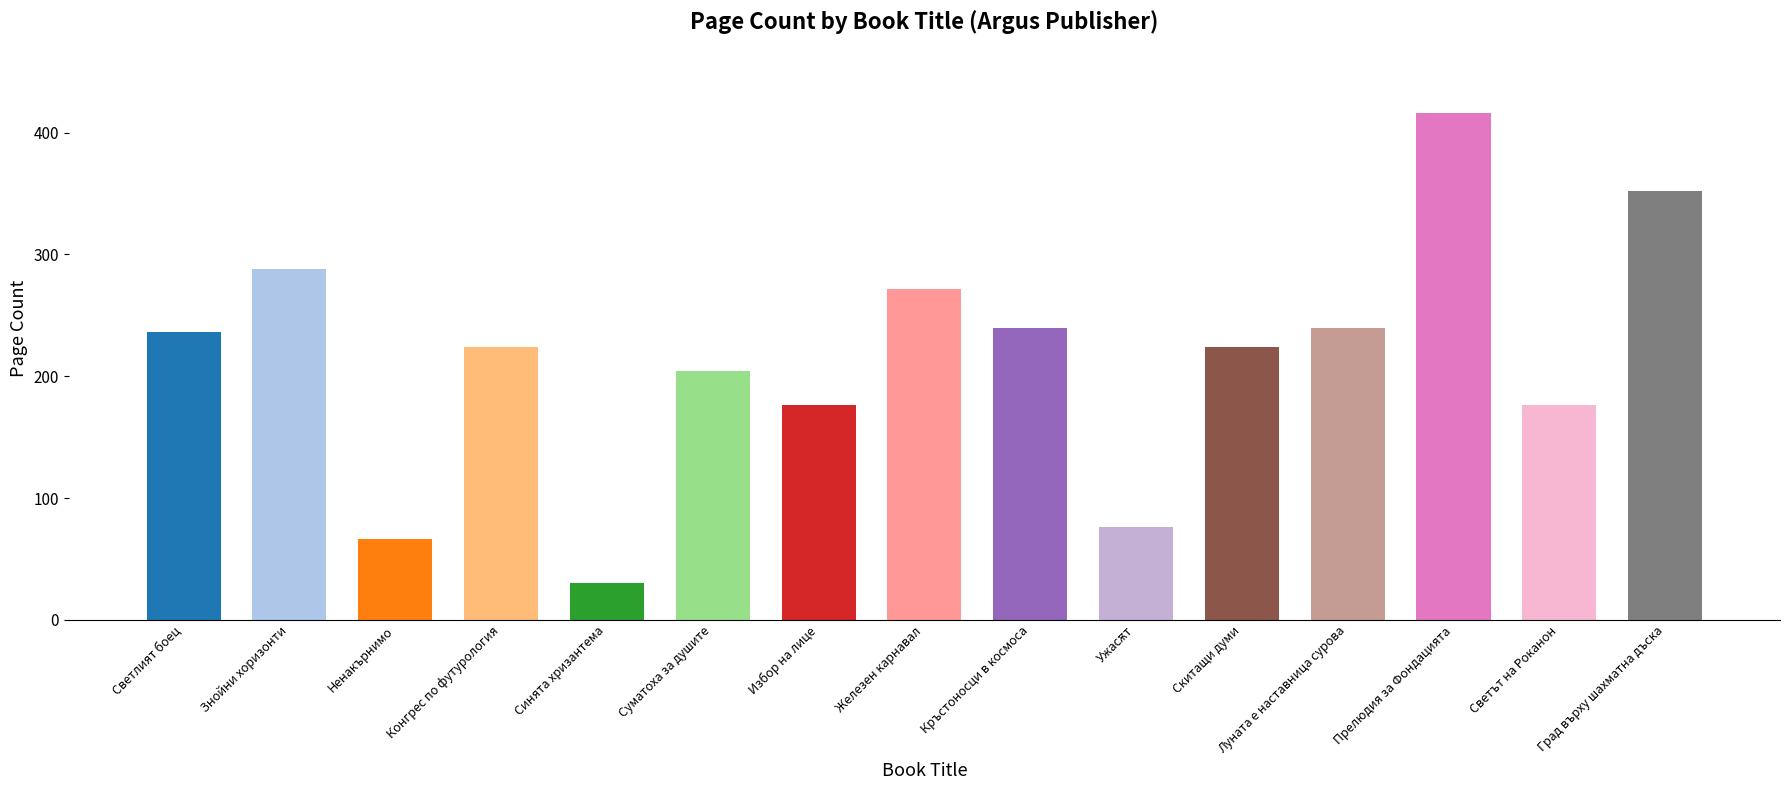

What position from the right is Прелюдия за Фондацията?

3